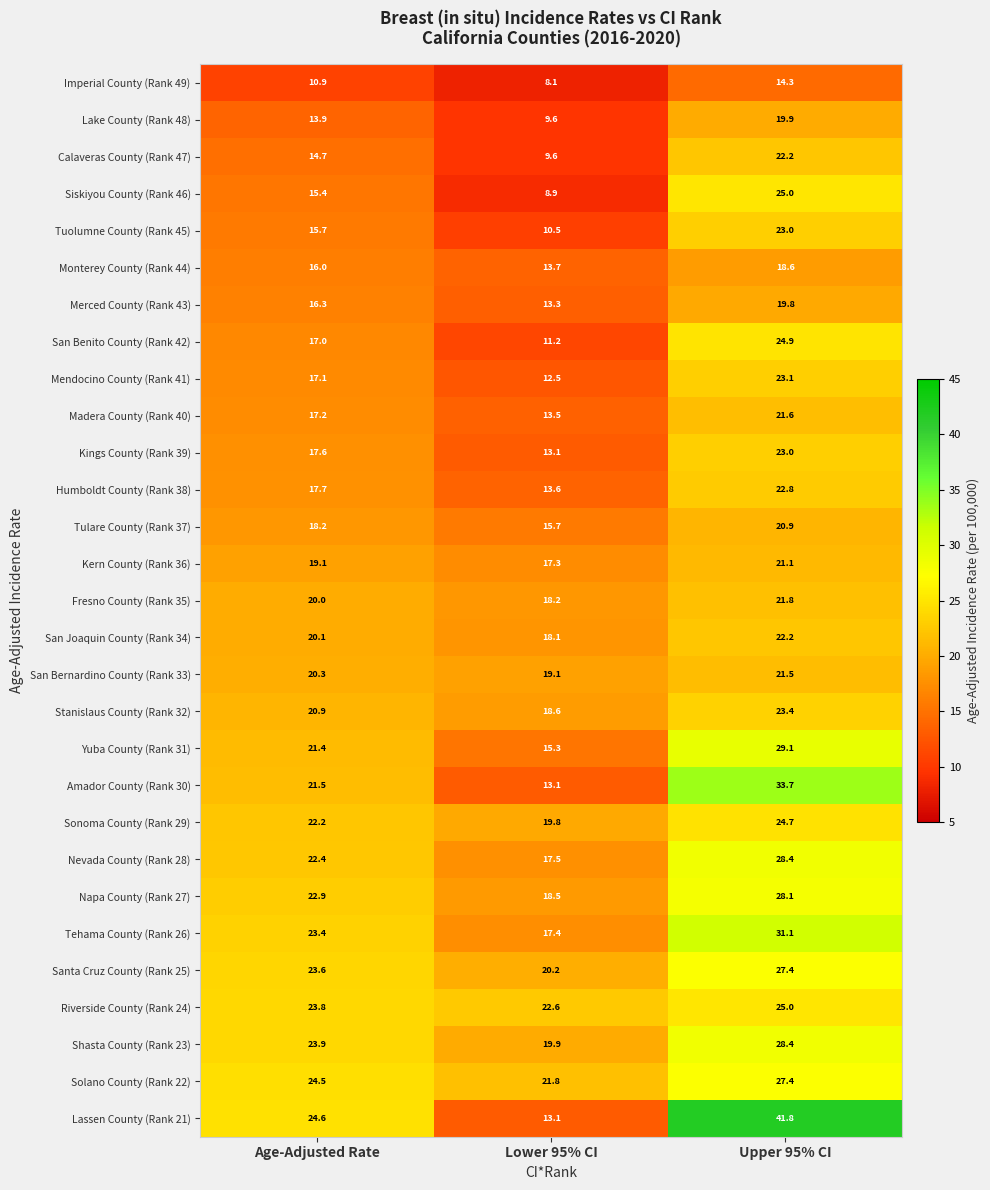

List the labels in order of San Joaquin County (Rank 34) value, largest first.

Upper 95% CI, Age-Adjusted Rate, Lower 95% CI